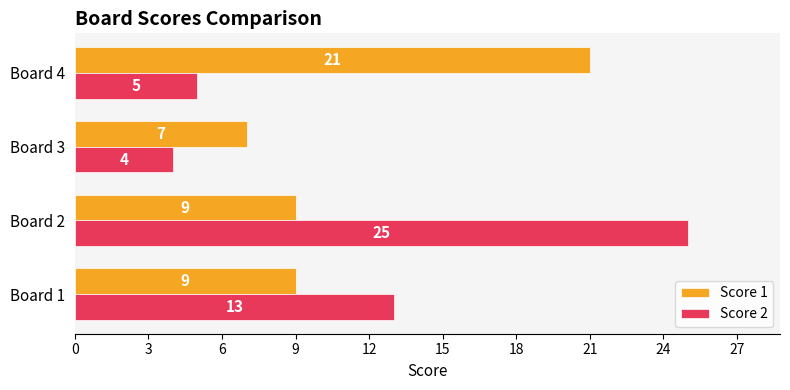

Which series has the largest total across all categories?

Score 2